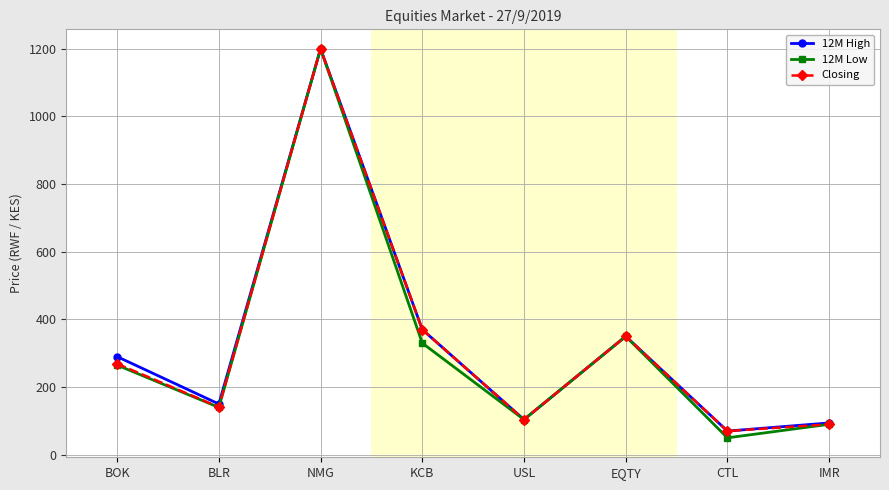

Reading left to right, list all the values displayed in this chart.

12M High: 290	150	1200	370	104	350	70	94
12M Low: 265	140	1200	330	104	350	50	90
Closing: 269	141	1200	370	104	350	70	90